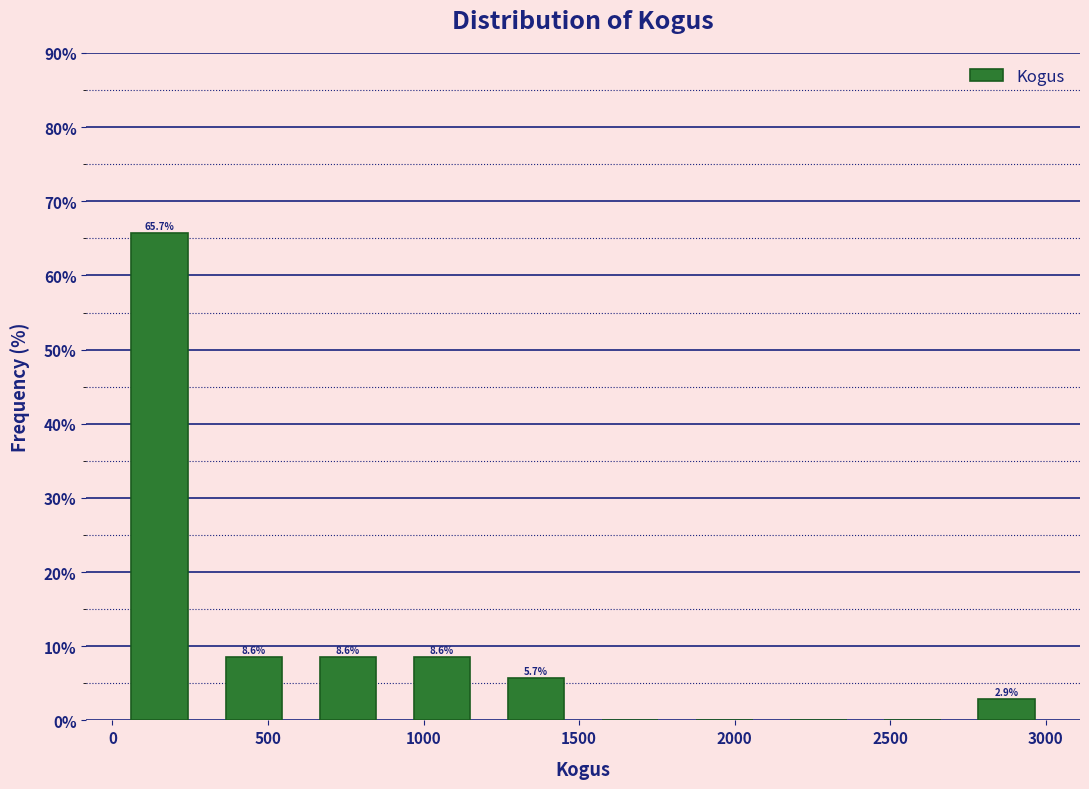

Over which range of the x-axis is the bar tallest?

0 to 300